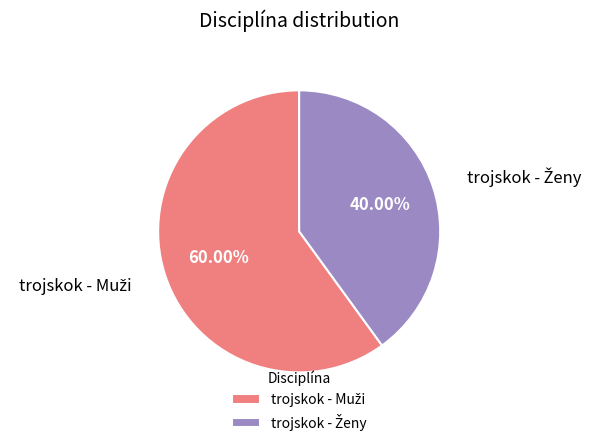

How many segments does this pie chart have?

2